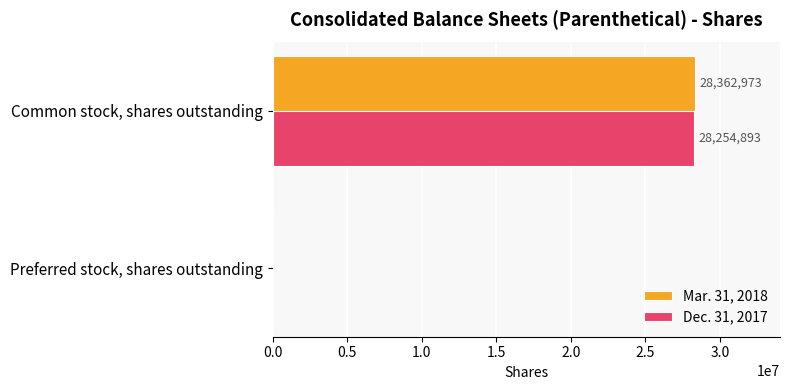

What is the sum of all Mar. 31, 2018 values?

28362973